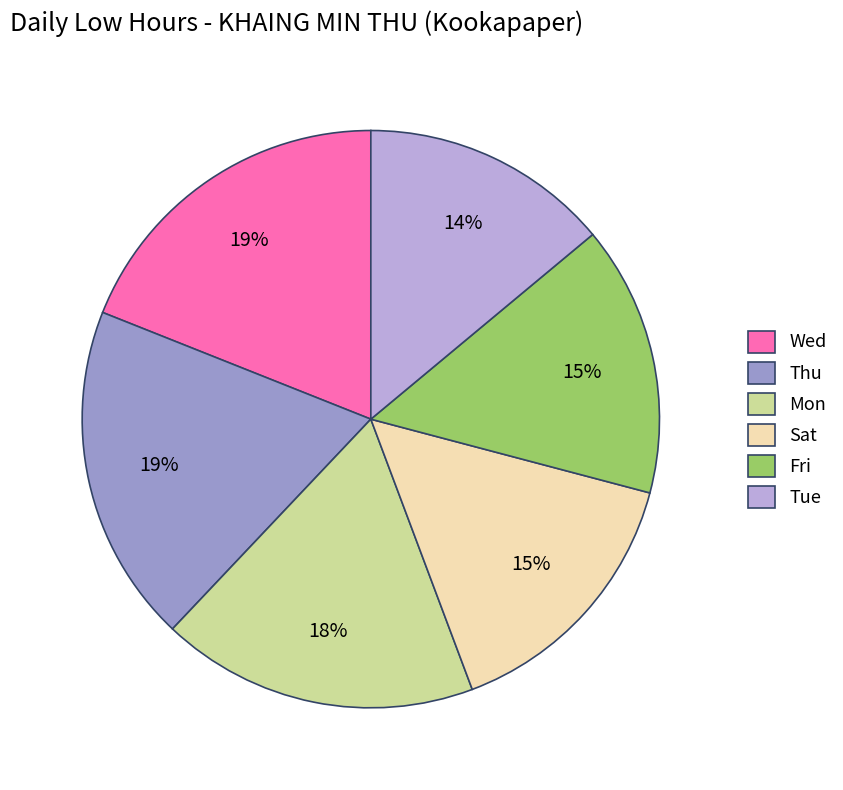

True or false: Wed accounts for 11% of the total.

False